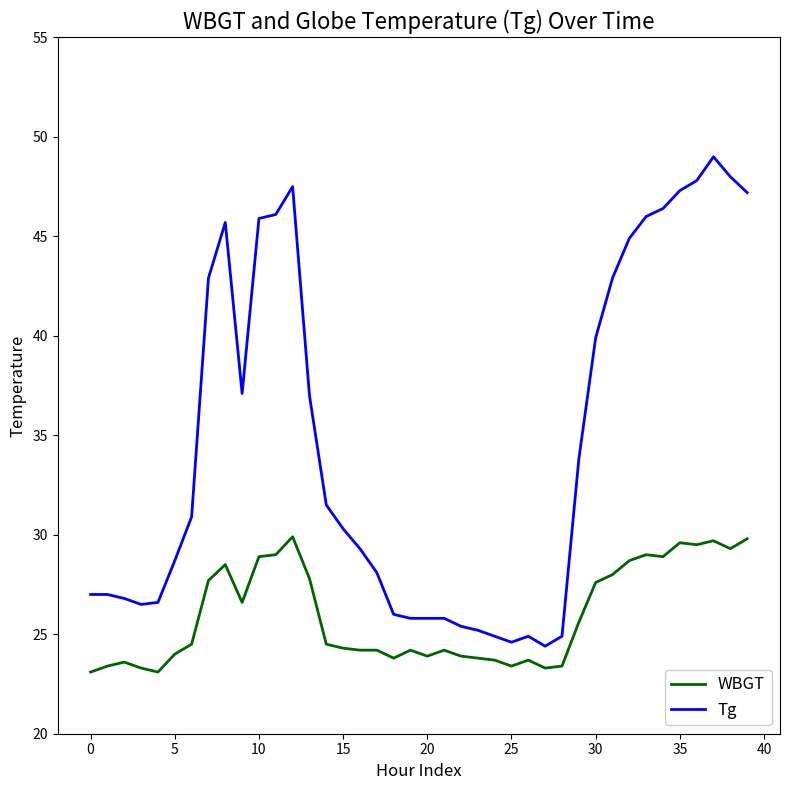

Which series has the largest total across all categories?

Tg